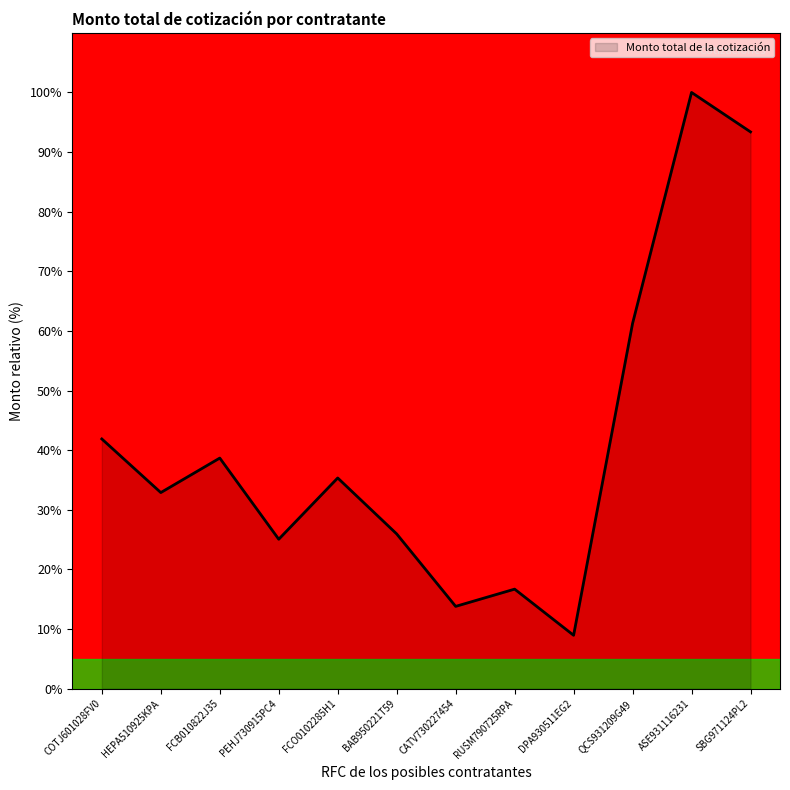

What position from the left is CATV730227454?

7